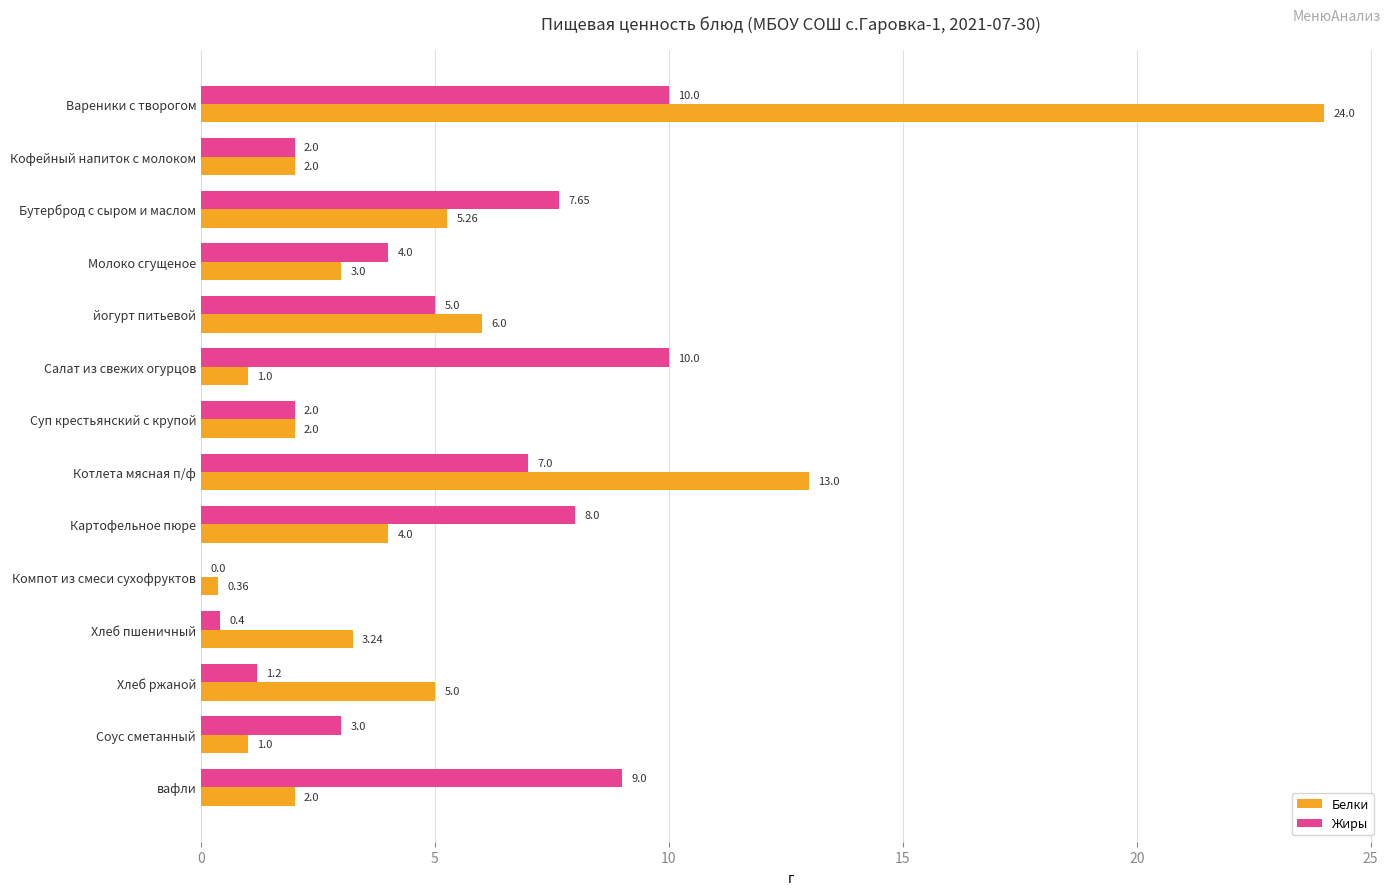

What is the highest value of the Жиры series?

10.0